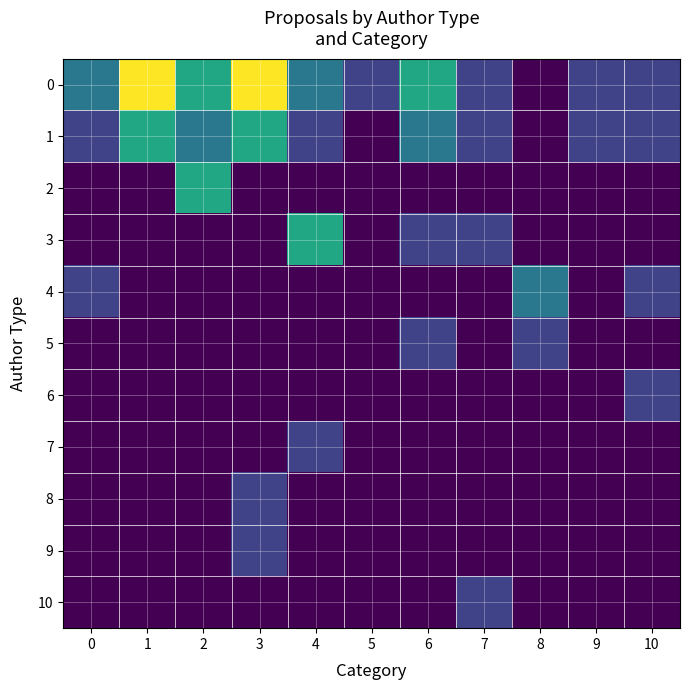

How many categories are shown in the chart?

11